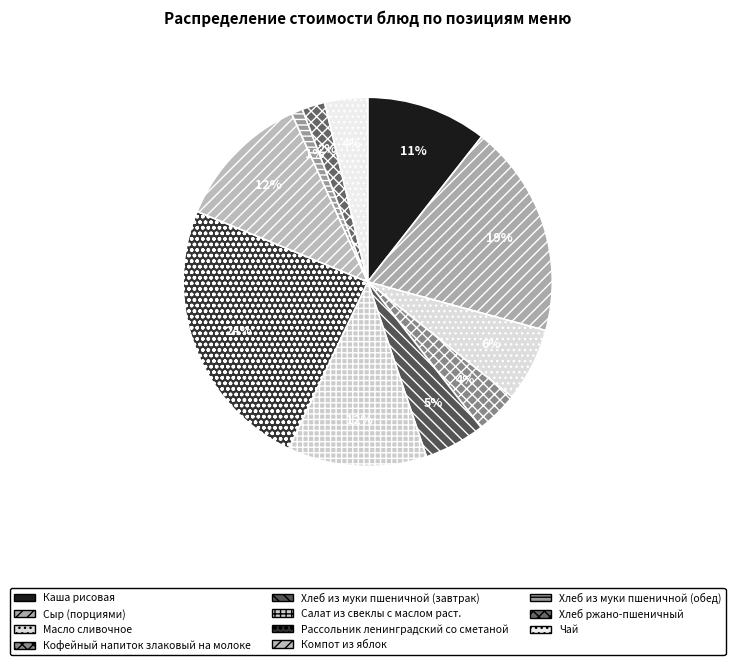

To the nearest percent, what is the average slice percentage?

9%